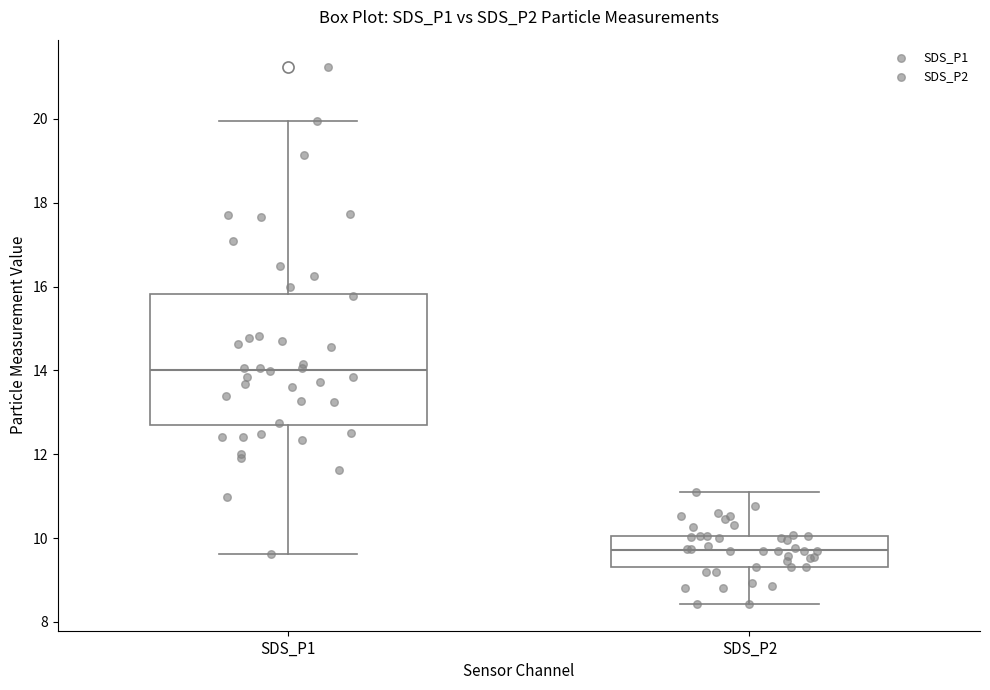

Where does the lower whisker of the box for SDS_P1 end on the y-axis? The values are not printed on the chart, so give them approximately, as read against the axis.

9.6